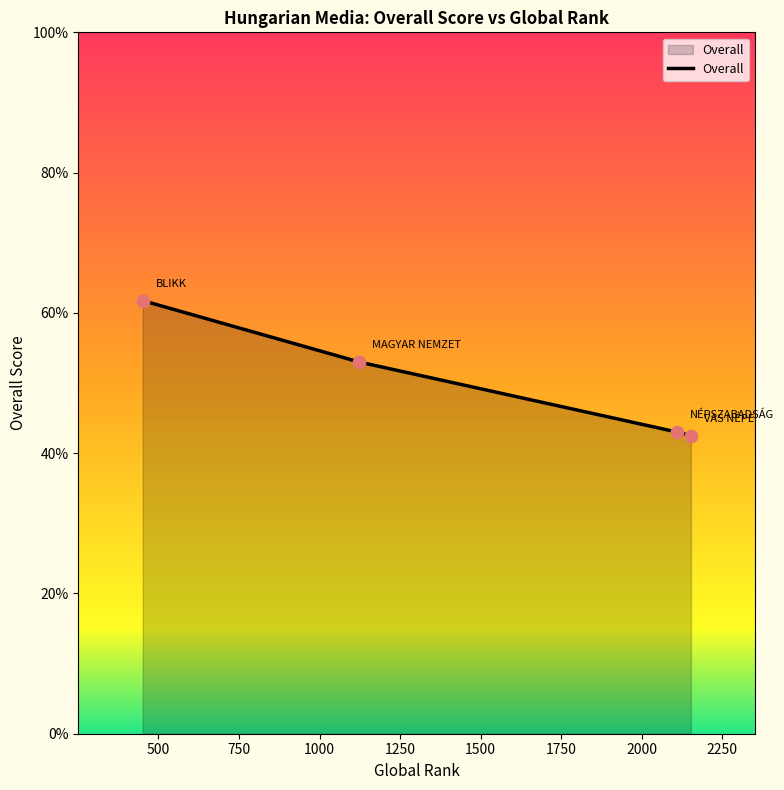

True or false: there are more than 1 points higher than both neighbors.

False